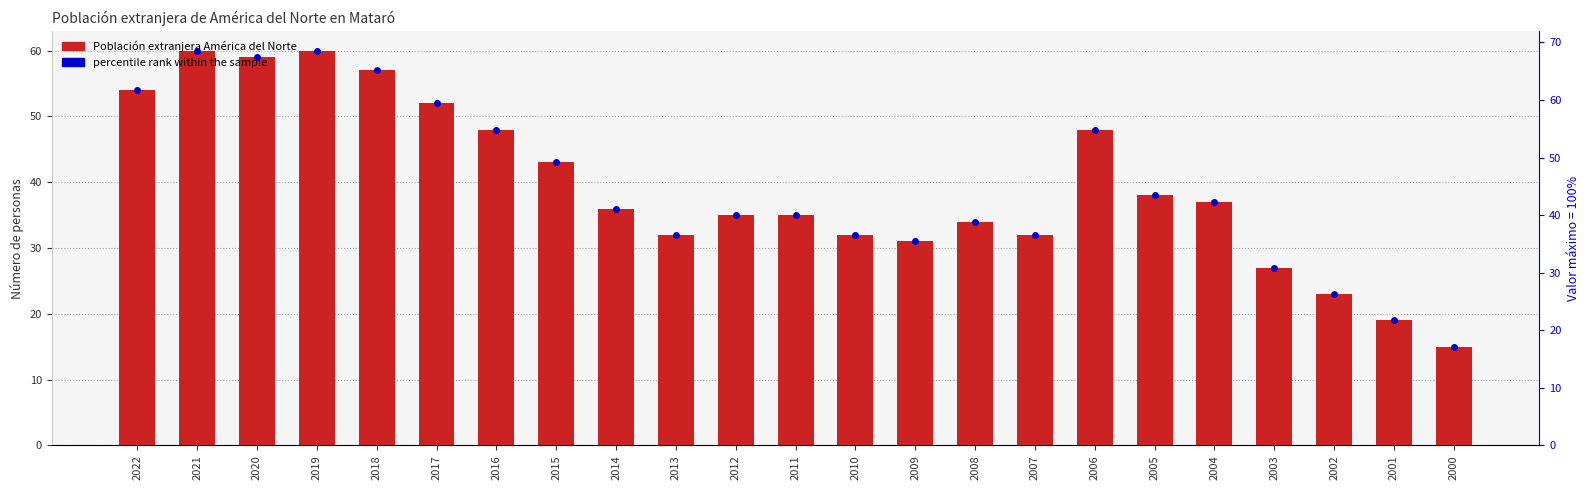

List the labels in order of value, largest first.

2021, 2019, 2020, 2018, 2022, 2017, 2016, 2006, 2015, 2005, 2004, 2014, 2012, 2011, 2008, 2013, 2010, 2007, 2009, 2003, 2002, 2001, 2000